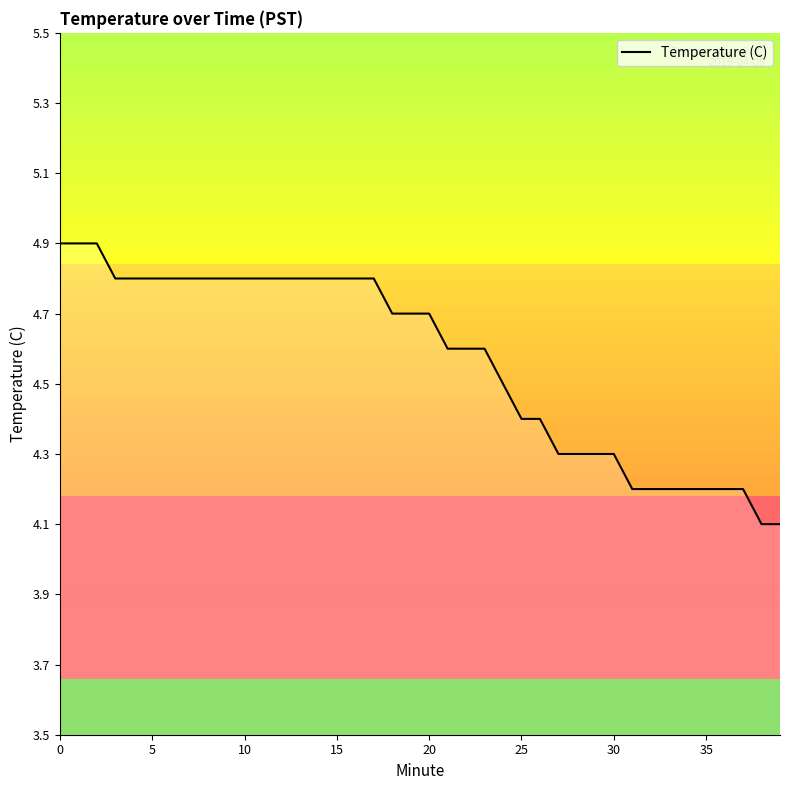

What is the difference between the maximum and minimum values?

0.8